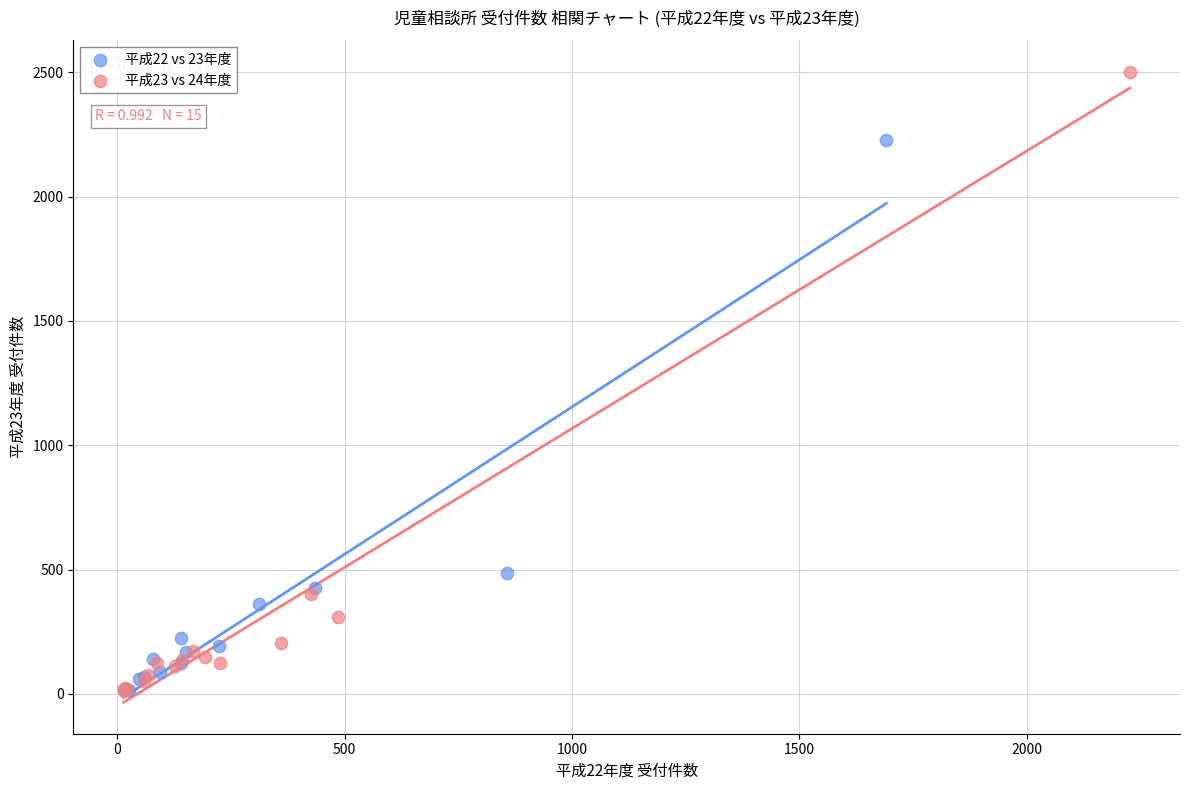

Which series has the largest Y range (max minus min)?

平成23 vs 24年度